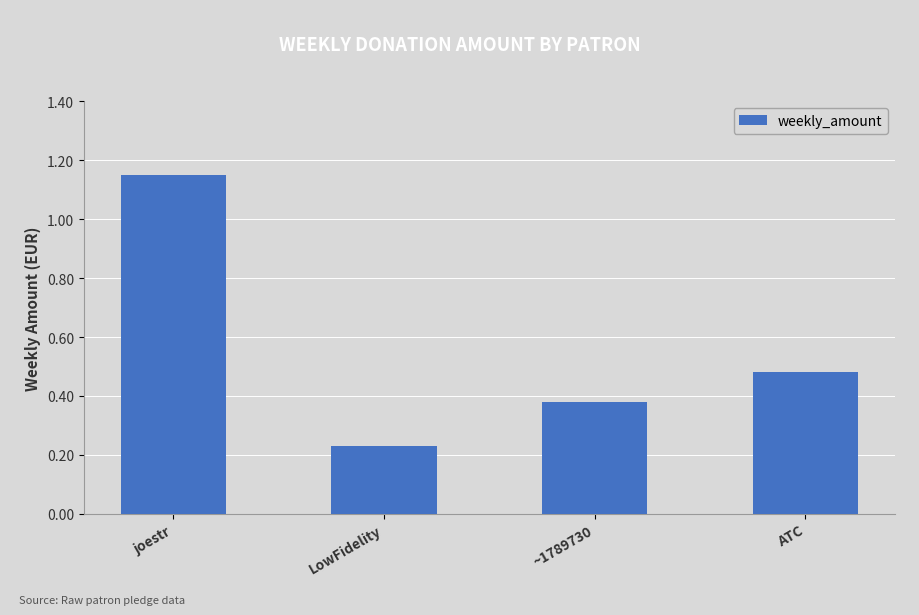

Rank the categories by value from highest to lowest.

joestr, ATC, ~1789730, LowFidelity